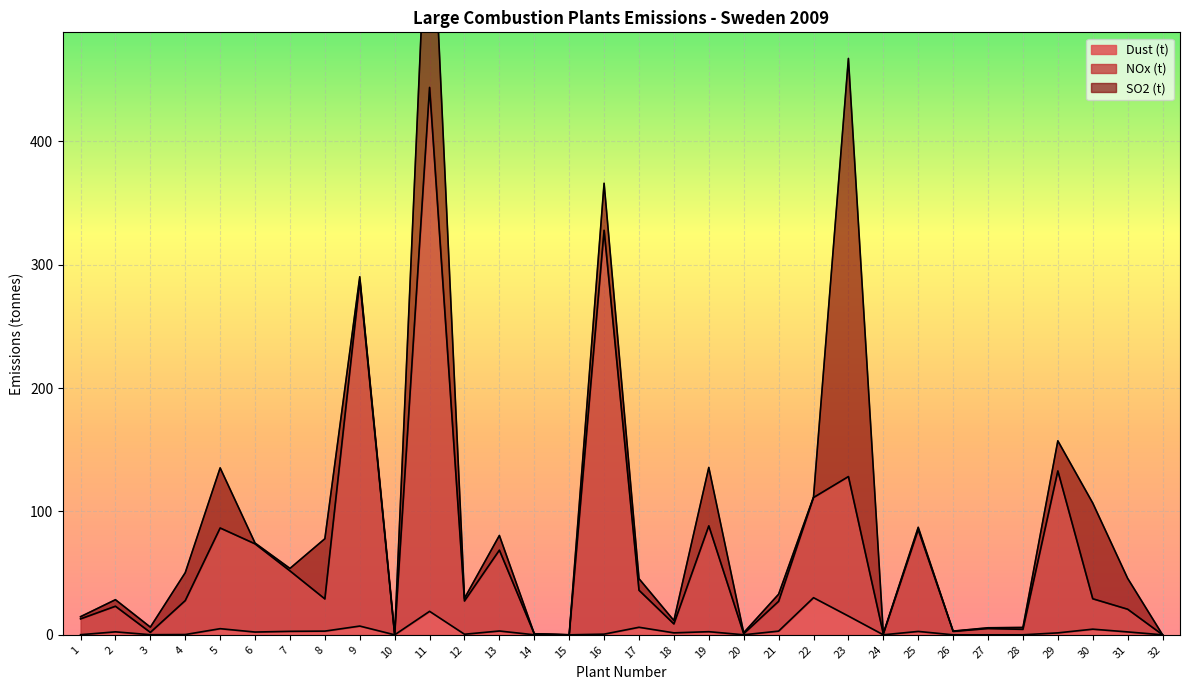

What is the value of the NOx (t) point at the 20th from the left?

0.9